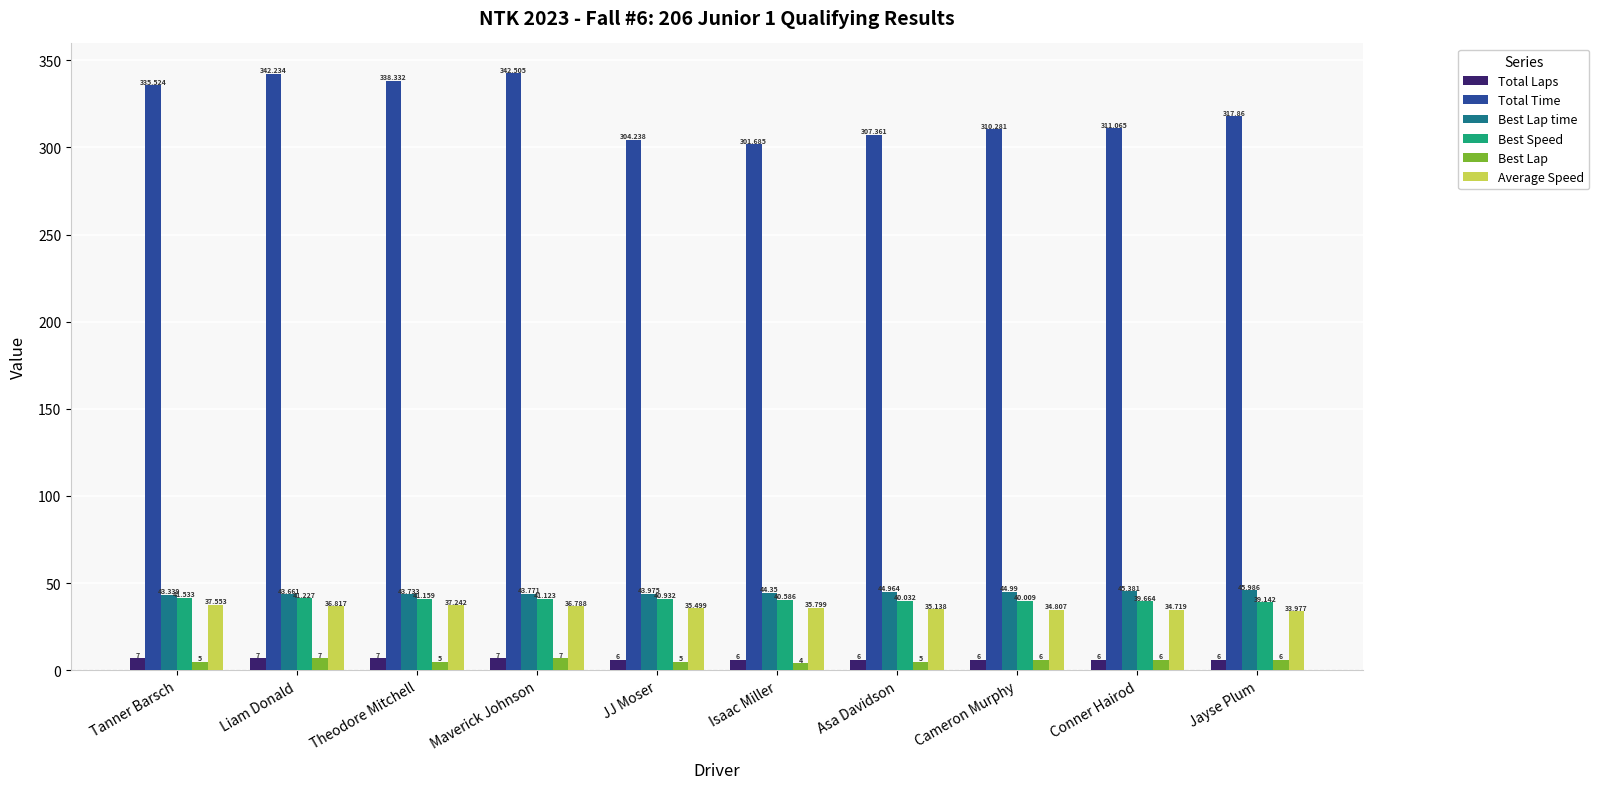

Which series has the widest spread of values?

Total Time